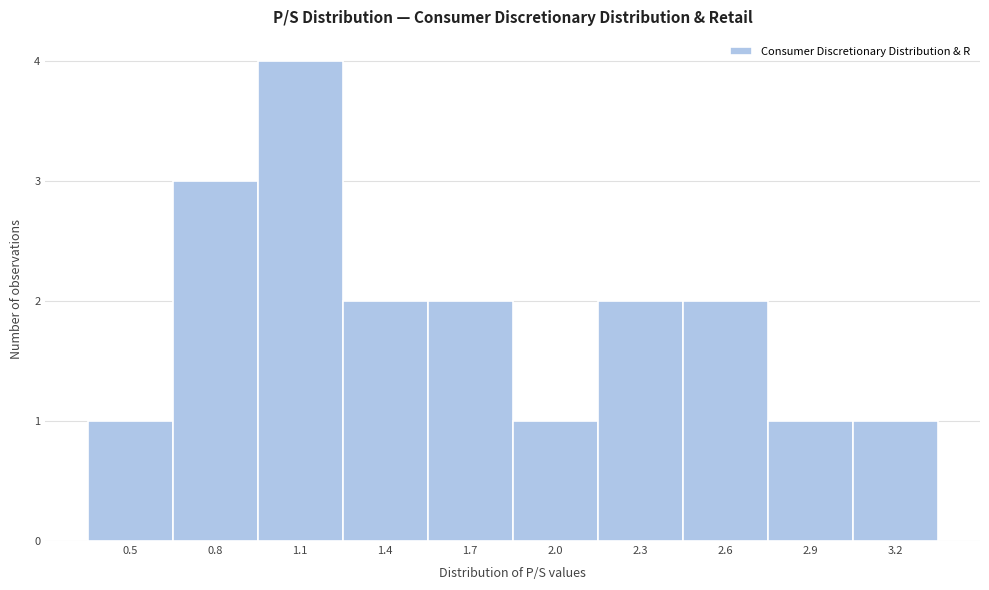

Reading left to right, what are all the values shown in this chart?

1	3	4	2	2	1	2	2	1	1